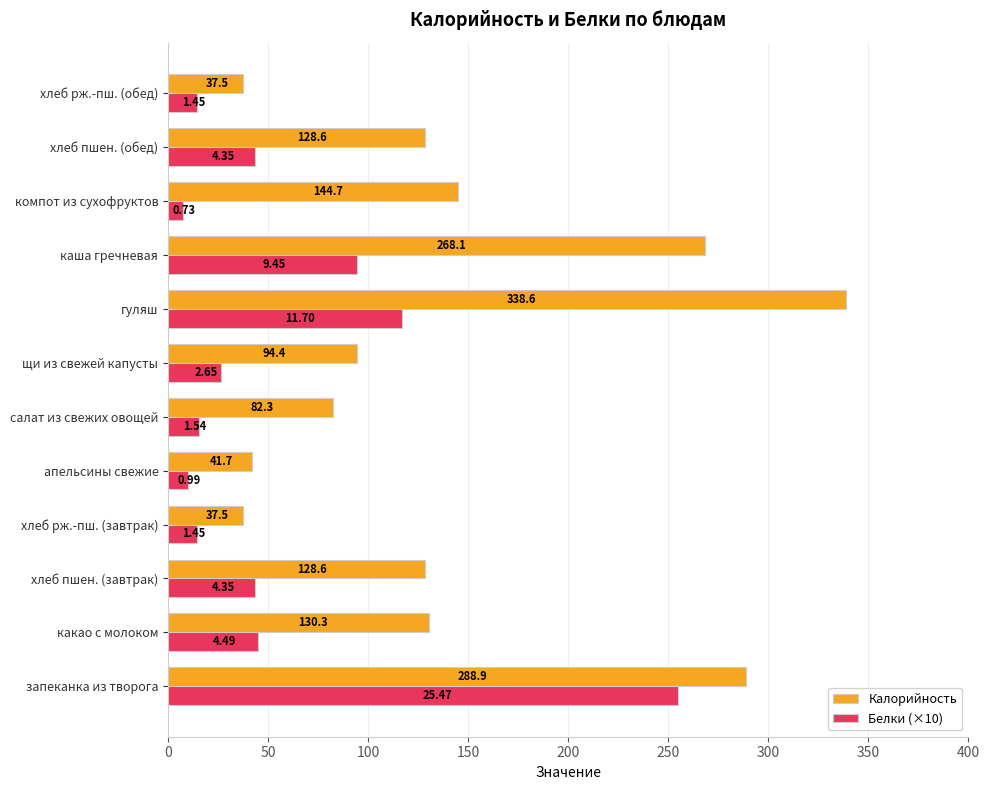

What is the difference between the maximum and minimum values in the Калорийность series?

301.1